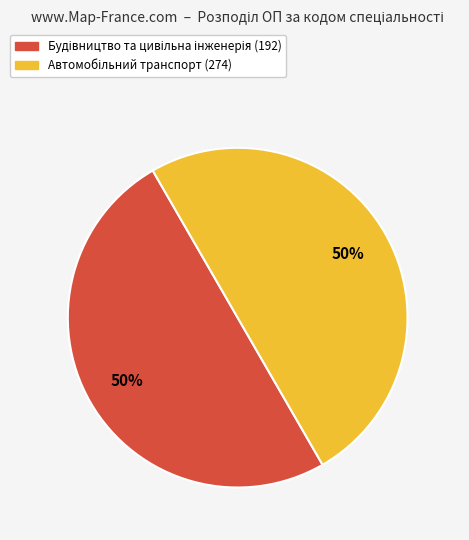

How many slices are in this pie chart?

2